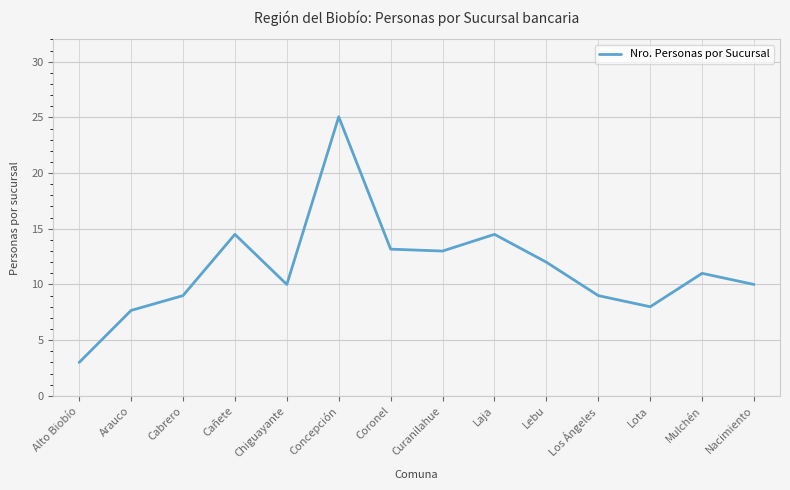

At which category does the data reach its first local peak?

Cañete